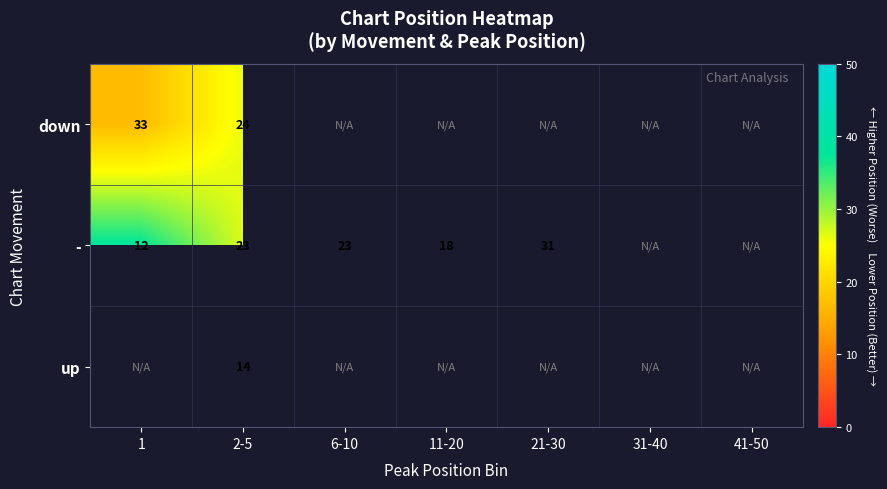

Which series has the widest spread of values?

-